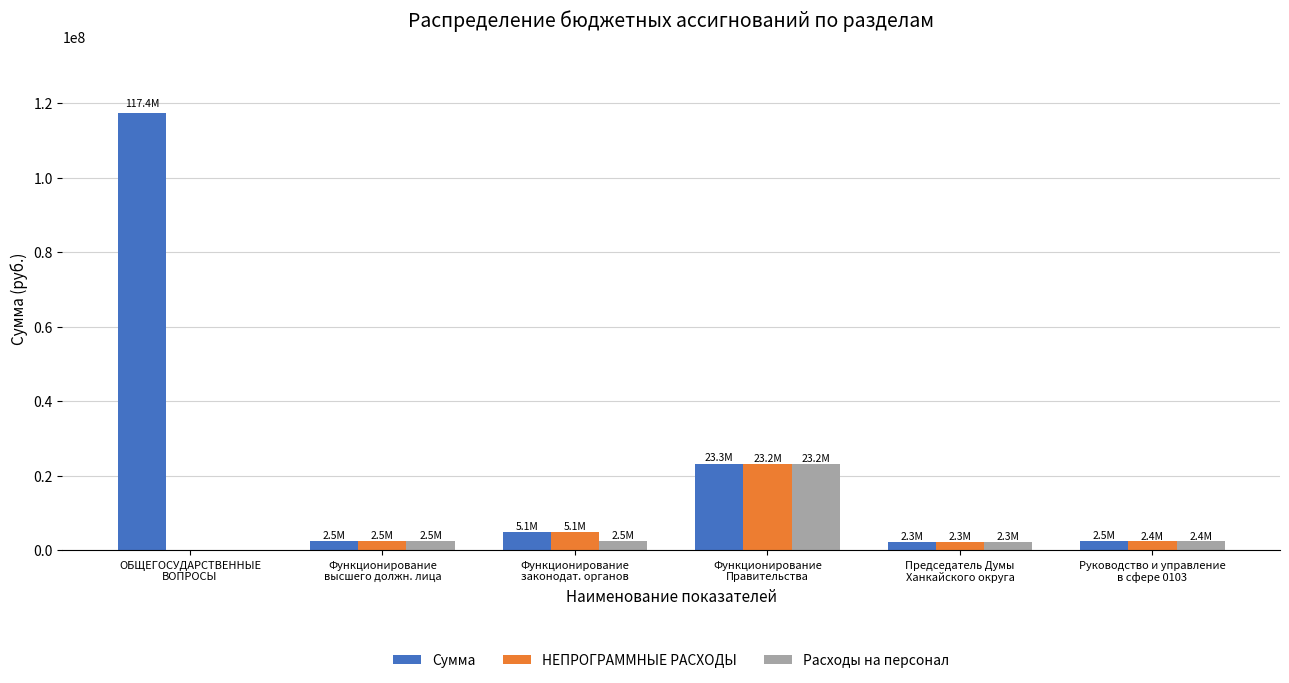

What is the sum of all НЕПРОГРАММНЫЕ РАСХОДЫ values?

35476386.0